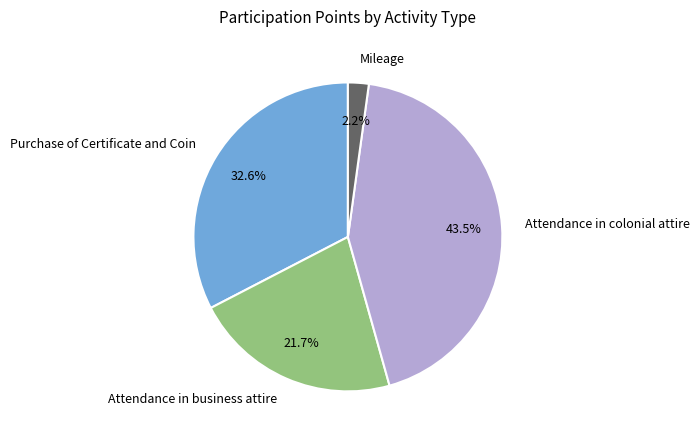

Rank the categories by value from highest to lowest.

Attendance in colonial attire, Purchase of Certificate and Coin, Attendance in business attire, Mileage